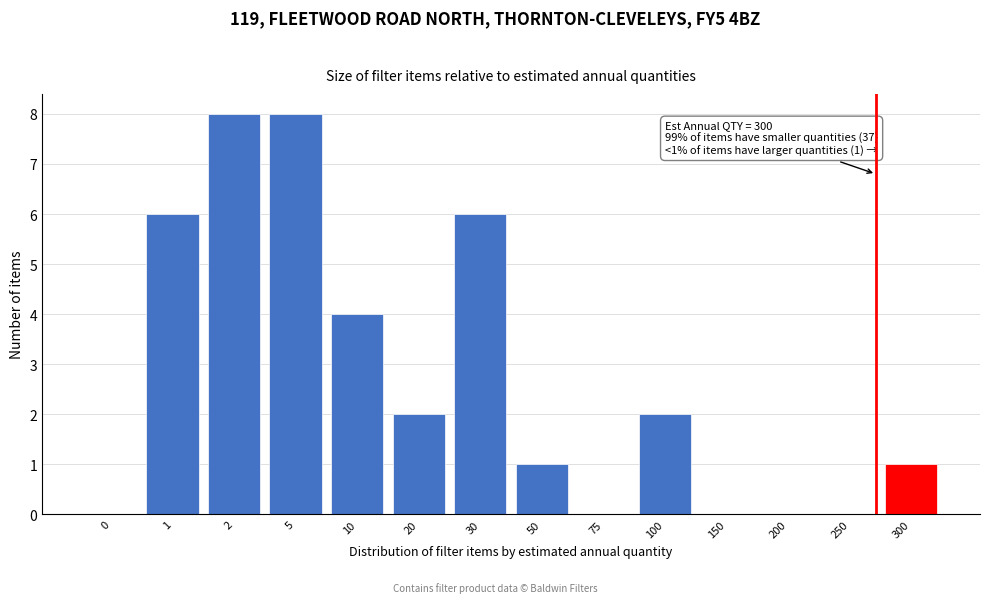

Reading right to left, transcribe all the data shown in this chart.

300=1	250=0	200=0	150=0	100=2	75=0	50=1	30=6	20=2	10=4	5=8	2=8	1=6	0=0